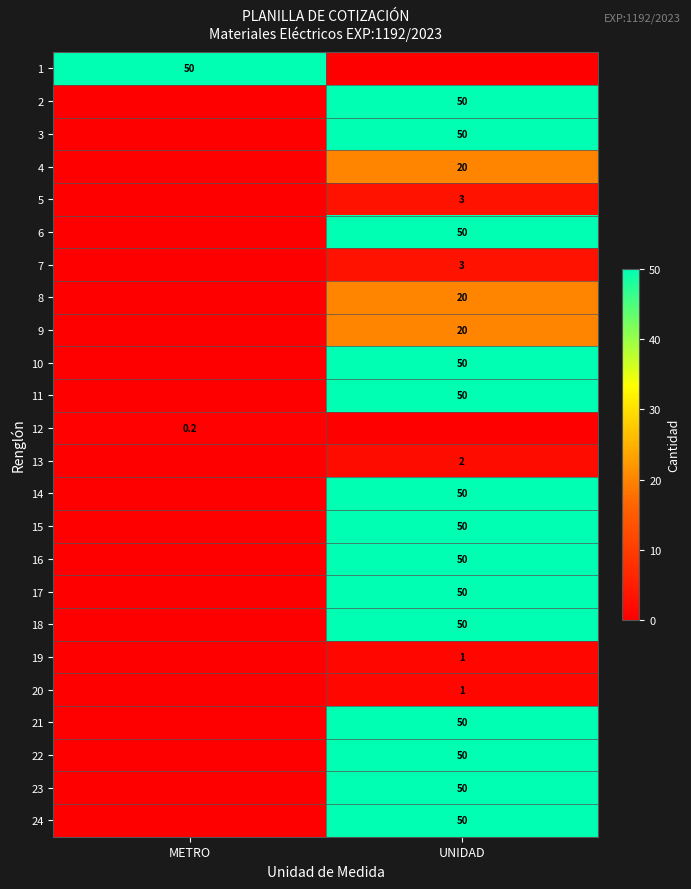

Is it true that 17 equals 68.7 at UNIDAD?

False